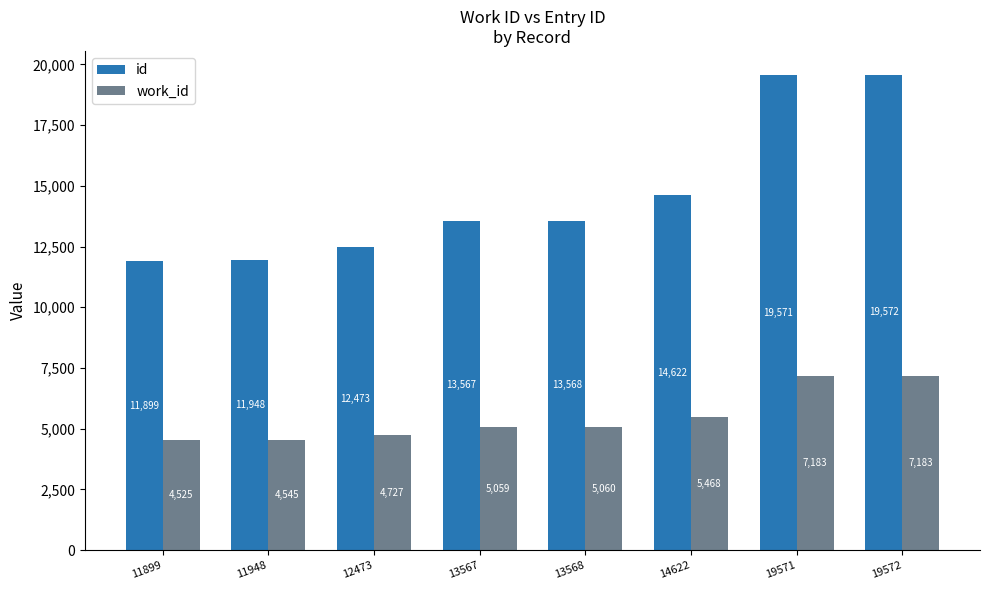

Reading left to right, transcribe all the data shown in this chart.

id: 11899=11899	11948=11948	12473=12473	13567=13567	13568=13568	14622=14622	19571=19571	19572=19572
work_id: 11899=4525	11948=4545	12473=4727	13567=5059	13568=5060	14622=5468	19571=7183	19572=7183